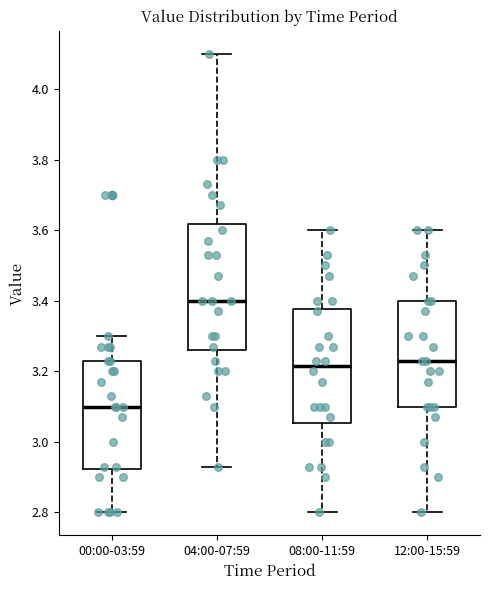

Which box has the lowest median line?

00:00-03:59